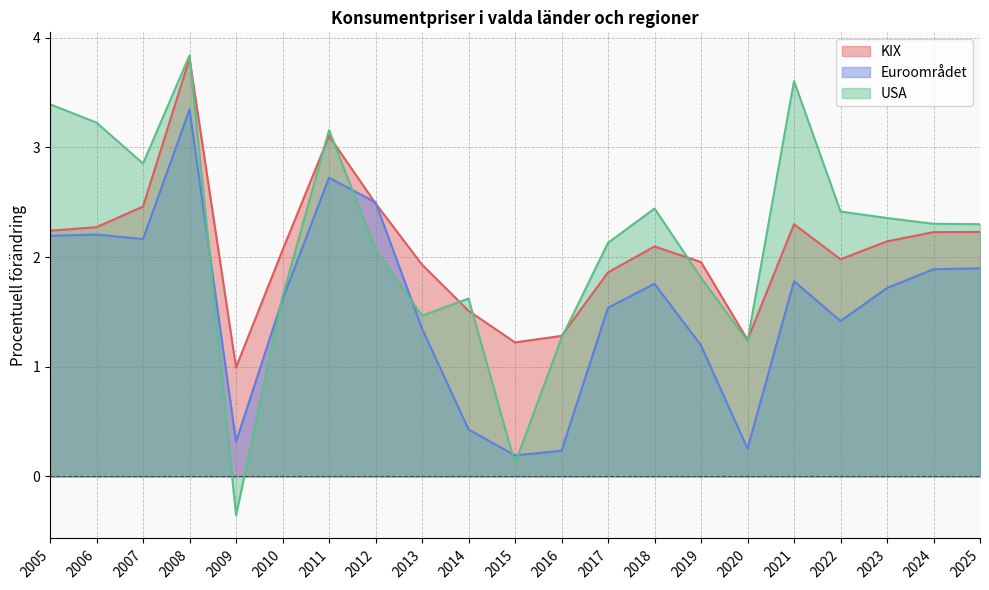

Which series has the largest range (max minus min)?

USA